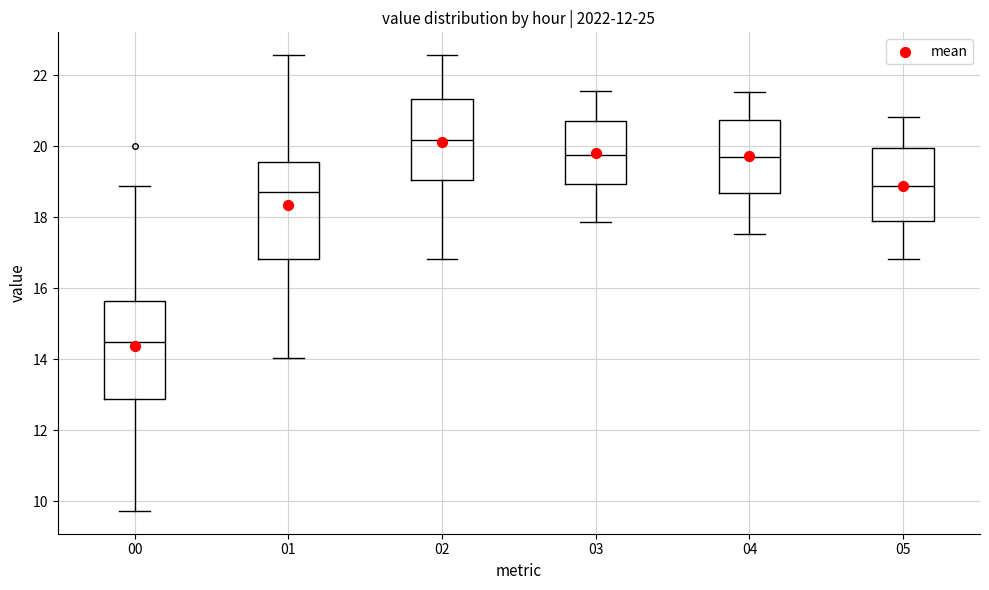

Reading left to right, transcribe this box plot: for each box, give where its median line is, the range the box spans, and where its two whiskers end, as read against the y-axis. The values are not printed on the chart, so give them approximately, as read against the axis.

00: median 14.6, box 12.8 to 15.6, whiskers 9.8 to 18.8
01: median 18.8, box 16.8 to 19.6, whiskers 14.0 to 22.6
02: median 20.2, box 19.0 to 21.4, whiskers 16.8 to 22.6
03: median 19.8, box 19.0 to 20.8, whiskers 17.8 to 21.6
04: median 19.8, box 18.6 to 20.8, whiskers 17.6 to 21.6
05: median 18.8, box 17.8 to 20.0, whiskers 16.8 to 20.8